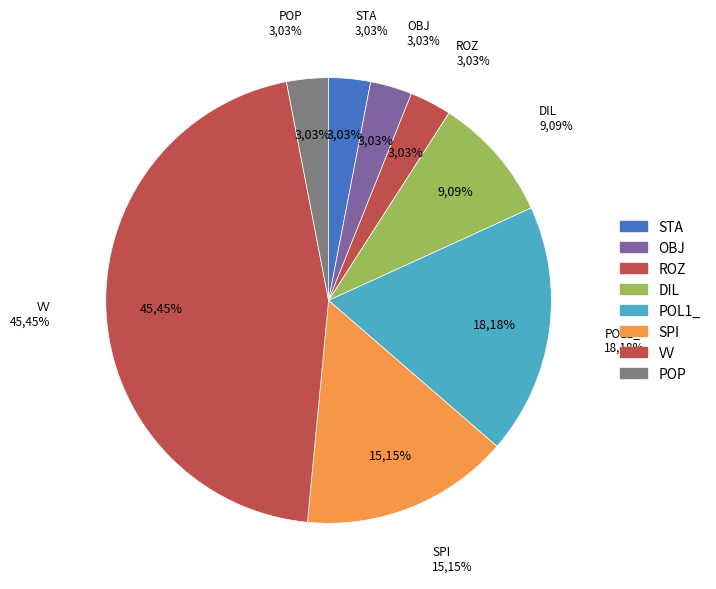

Does DIL account for over 50% of the chart?

No